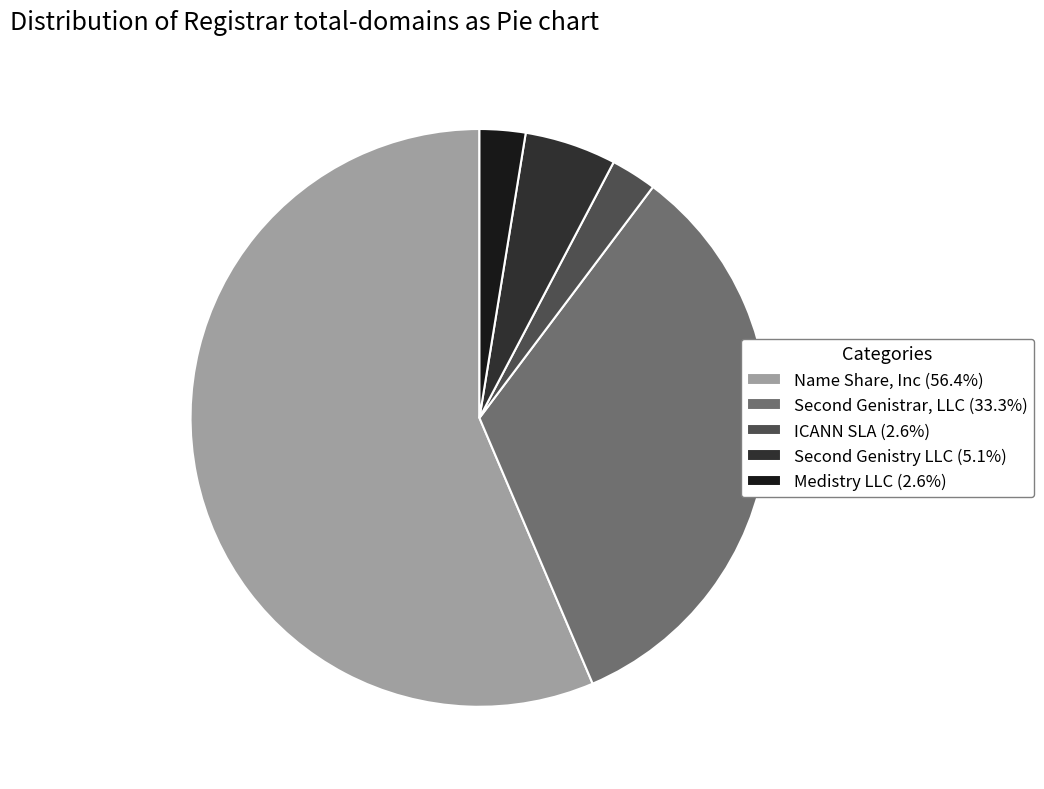

Is there any slice that represents more than half of the pie?

Yes